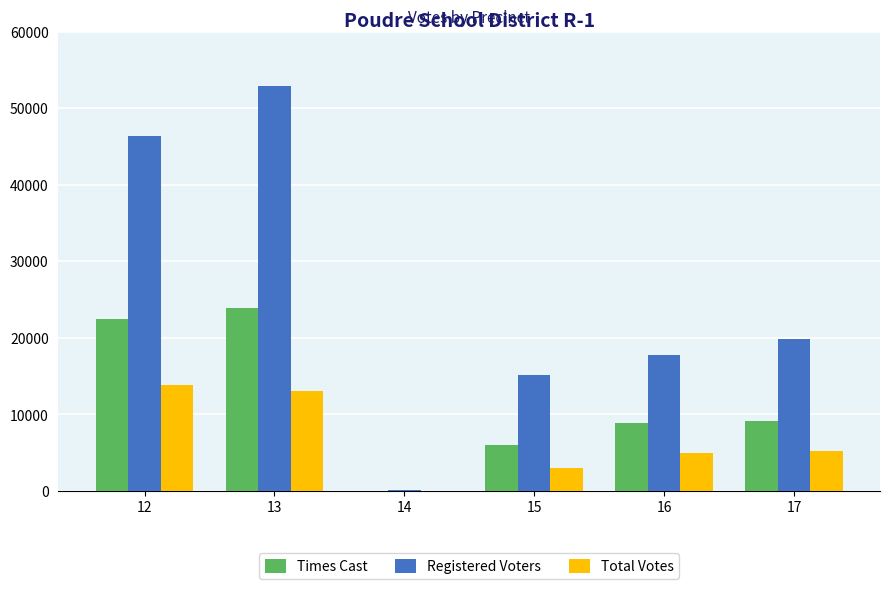

What is the greatest value displayed?

52953